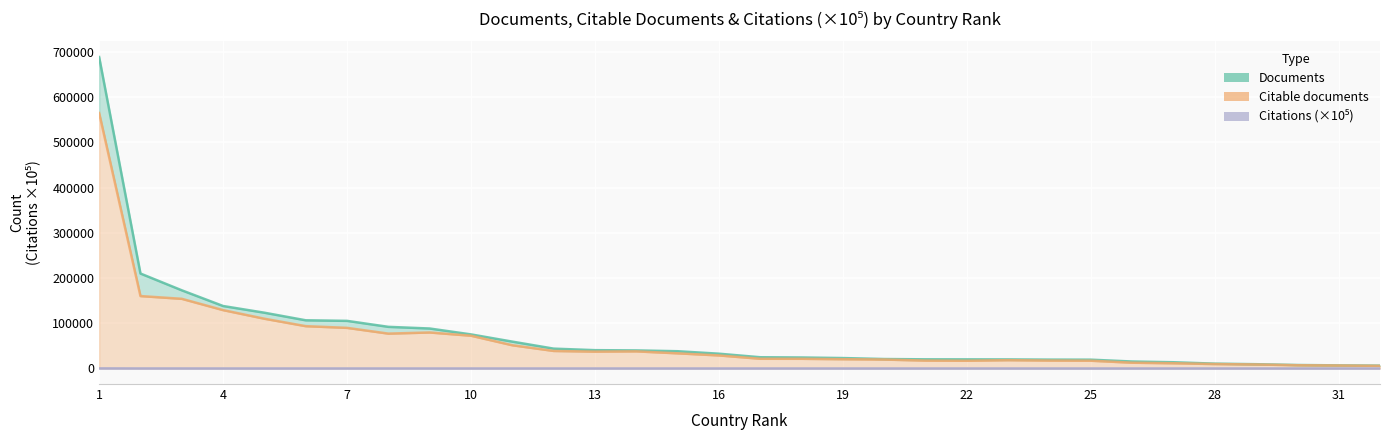

The Citable documents series shows 19713.0 at 20. True or false?

True